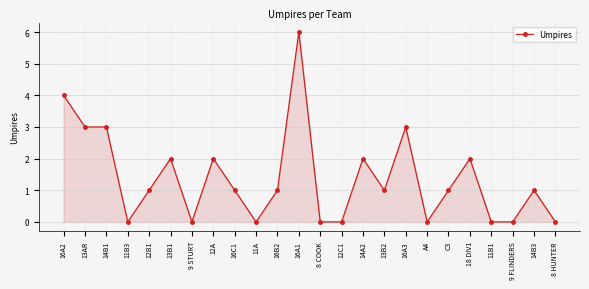

What position from the right is 18 DIV1?

5